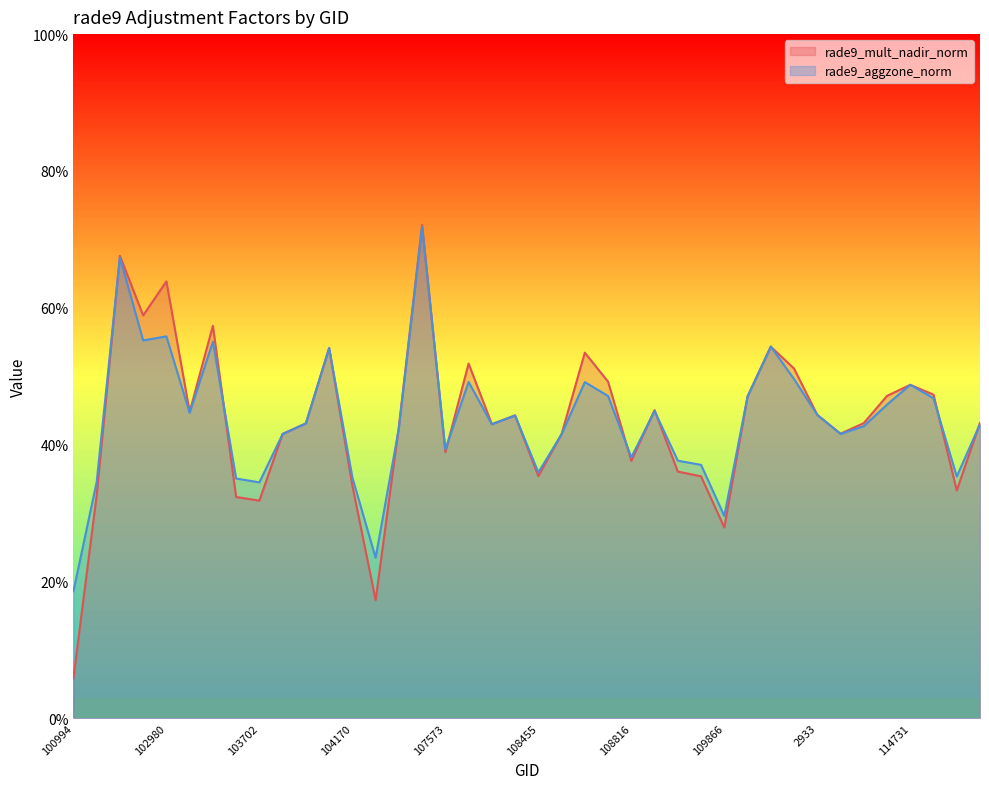

The value of rade9_aggzone_norm at 2933 is 0.4. True or false?

True